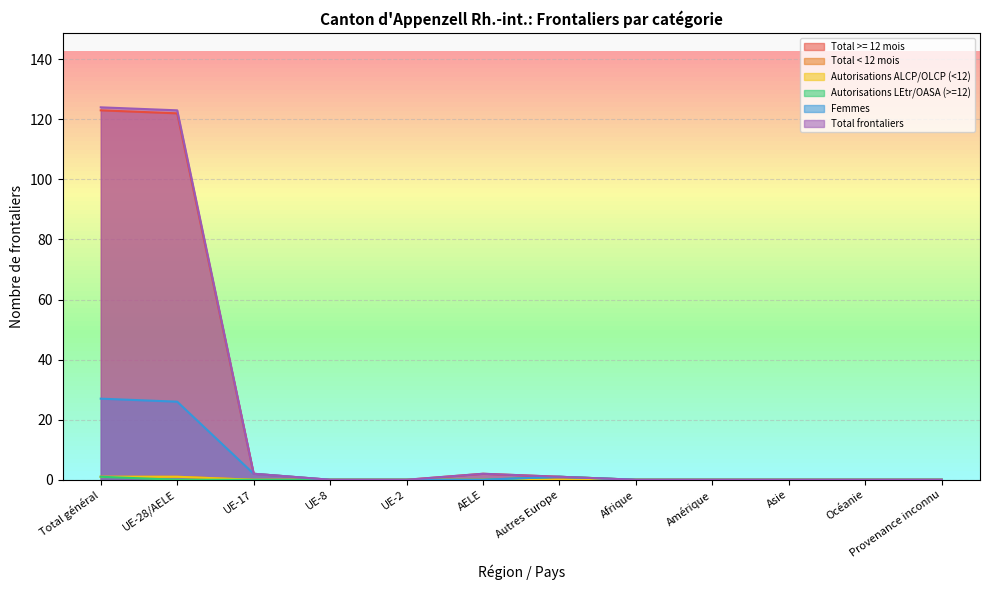

Reading left to right, what are all the values shown in this chart?

Total >= 12 mois: Total général=123	UE-28/AELE=122	UE-17=2	UE-8=0	UE-2=0	AELE=2	Autres Europe=1	Afrique=0	Amérique=0	Asie=0	Océanie=0	Provenance inconnu=0
Total < 12 mois: Total général=1	UE-28/AELE=1	UE-17=0	UE-8=0	UE-2=0	AELE=0	Autres Europe=0	Afrique=0	Amérique=0	Asie=0	Océanie=0	Provenance inconnu=0
Autorisations ALCP/OLCP (<12): Total général=1	UE-28/AELE=1	UE-17=0	UE-8=0	UE-2=0	AELE=0	Autres Europe=0	Afrique=0	Amérique=0	Asie=0	Océanie=0	Provenance inconnu=0
Autorisations LEtr/OASA (>=12): Total général=1	UE-28/AELE=0	UE-17=0	UE-8=0	UE-2=0	AELE=0	Autres Europe=1	Afrique=0	Amérique=0	Asie=0	Océanie=0	Provenance inconnu=0
Femmes: Total général=27	UE-28/AELE=26	UE-17=2	UE-8=0	UE-2=0	AELE=0	Autres Europe=1	Afrique=0	Amérique=0	Asie=0	Océanie=0	Provenance inconnu=0
Total frontaliers: Total général=124	UE-28/AELE=123	UE-17=2	UE-8=0	UE-2=0	AELE=2	Autres Europe=1	Afrique=0	Amérique=0	Asie=0	Océanie=0	Provenance inconnu=0